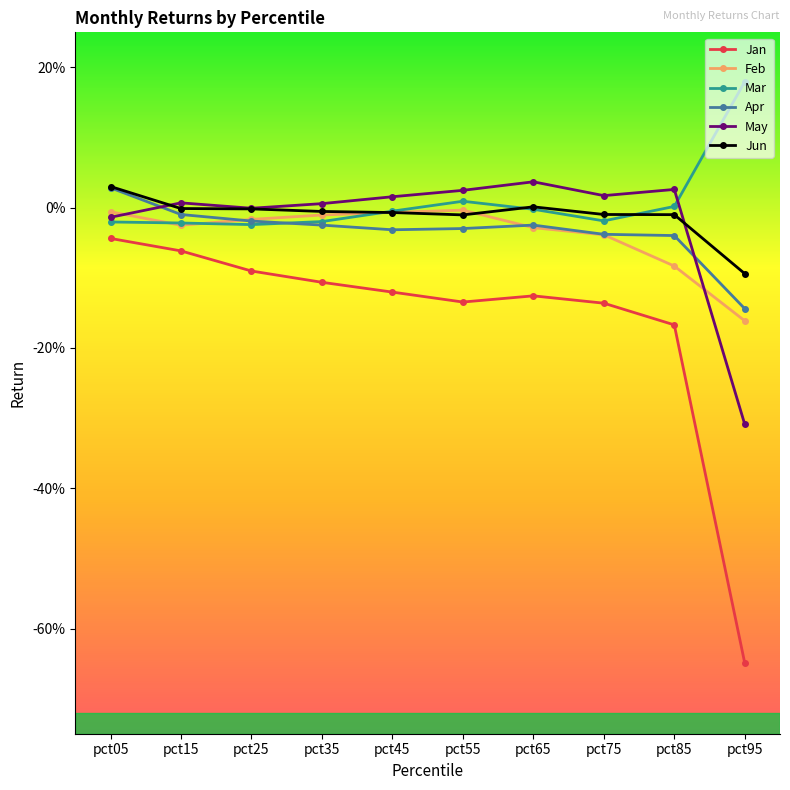

Reading right to left, transcribe all the data shown in this chart.

Jan: pct95=-0.6	pct85=-0.2	pct75=-0.1	pct65=-0.1	pct55=-0.1	pct45=-0.1	pct35=-0.1	pct25=-0.1	pct15=-0.1	pct05=-0.0
Feb: pct95=-0.2	pct85=-0.1	pct75=-0.0	pct65=-0.0	pct55=-0.0	pct45=-0.0	pct35=-0.0	pct25=-0.0	pct15=-0.0	pct05=-0.0
Mar: pct95=0.2	pct85=0.0	pct75=-0.0	pct65=-0.0	pct55=0.0	pct45=-0.0	pct35=-0.0	pct25=-0.0	pct15=-0.0	pct05=-0.0
Apr: pct95=-0.1	pct85=-0.0	pct75=-0.0	pct65=-0.0	pct55=-0.0	pct45=-0.0	pct35=-0.0	pct25=-0.0	pct15=-0.0	pct05=0.0
May: pct95=-0.3	pct85=0.0	pct75=0.0	pct65=0.0	pct55=0.0	pct45=0.0	pct35=0.0	pct25=-0.0	pct15=0.0	pct05=-0.0
Jun: pct95=-0.1	pct85=-0.0	pct75=-0.0	pct65=0.0	pct55=-0.0	pct45=-0.0	pct35=-0.0	pct25=-0.0	pct15=-0.0	pct05=0.0